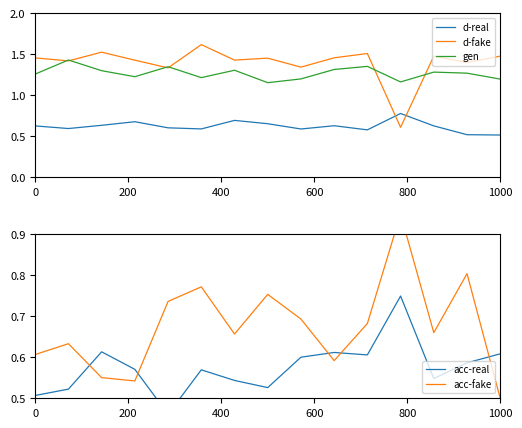

What is the difference between the maximum and minimum values in the d-fake series?

1.0